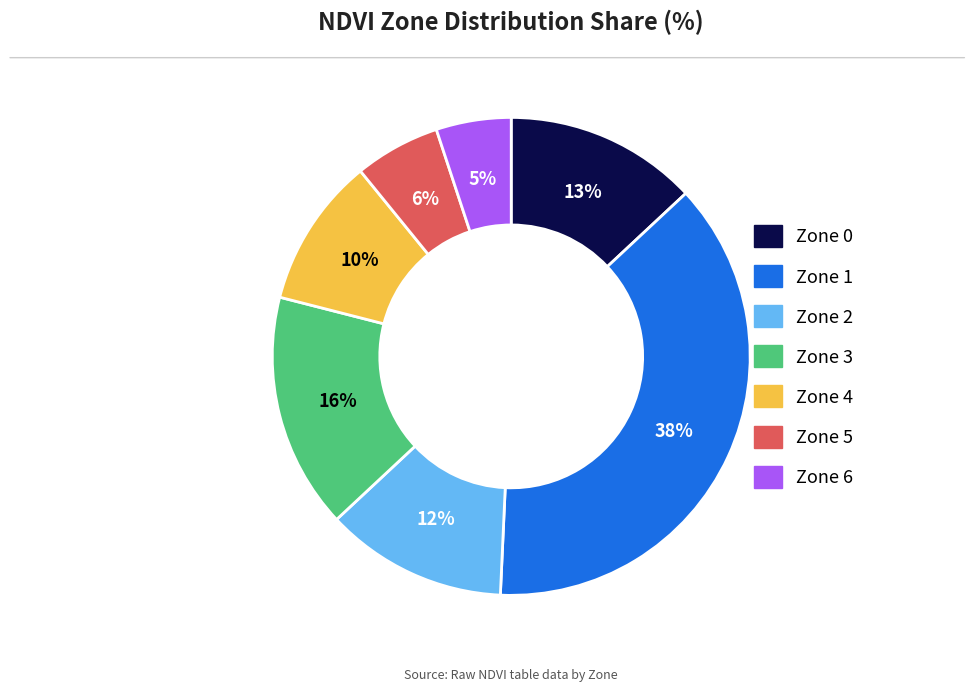

Does any single category account for the majority?

No